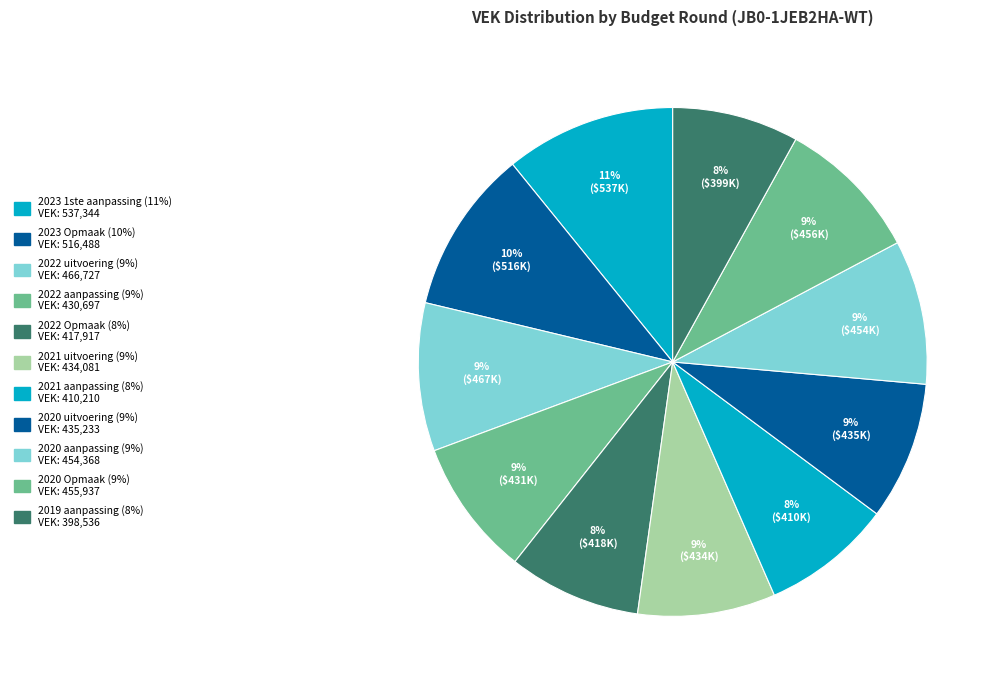

To the nearest percent, what is the average slice percentage?

9%